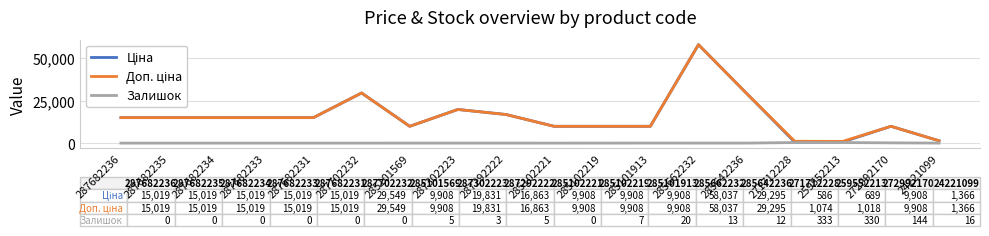

At which category is the sum across all series the highest?

285662232